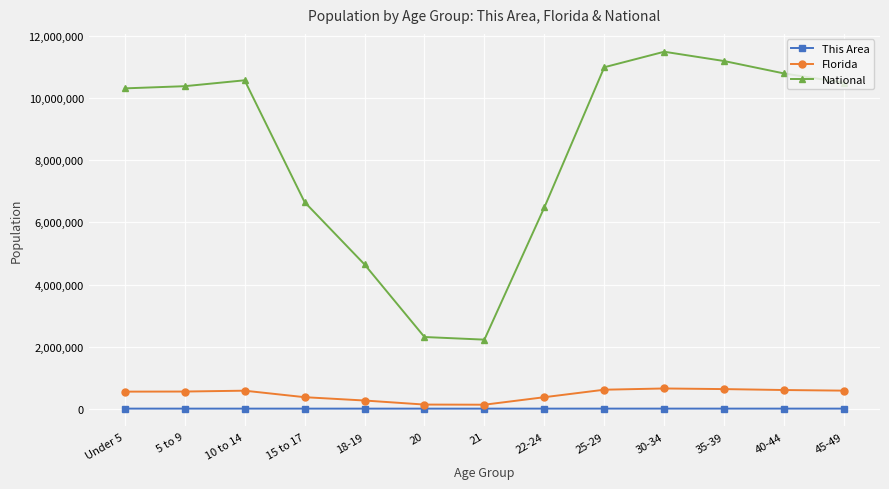

True or false: National has more than 2 points higher than both neighbors.

False